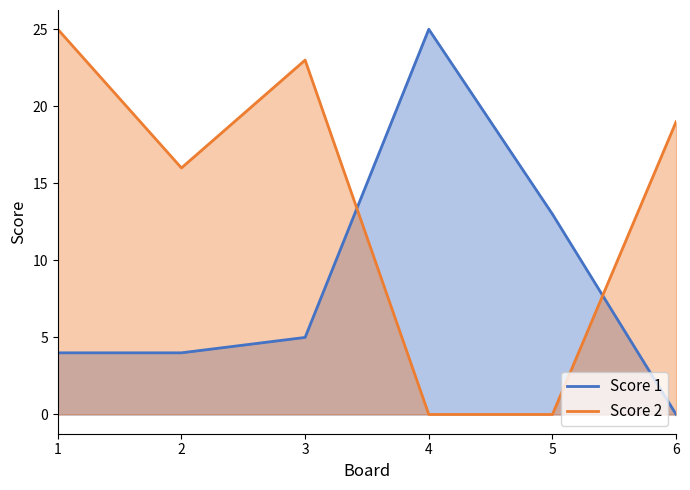

What is the total value across all series at 4?

25